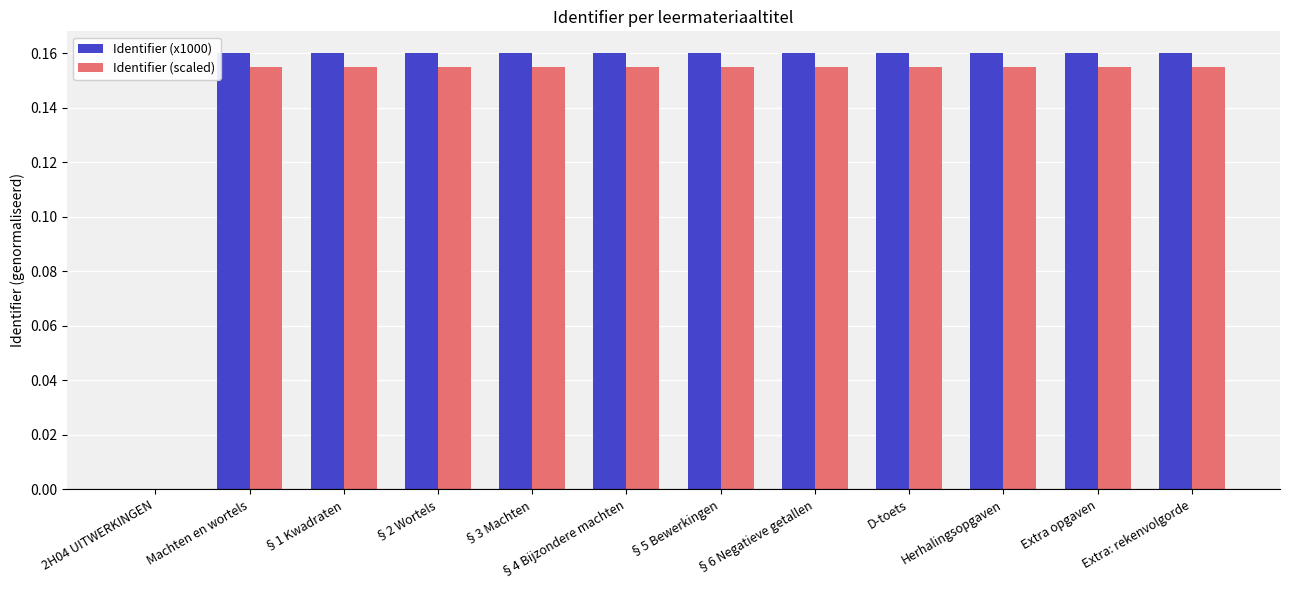

What is the sum of the Identifier (scaled) values at Machten en wortels and D-toets?

0.3